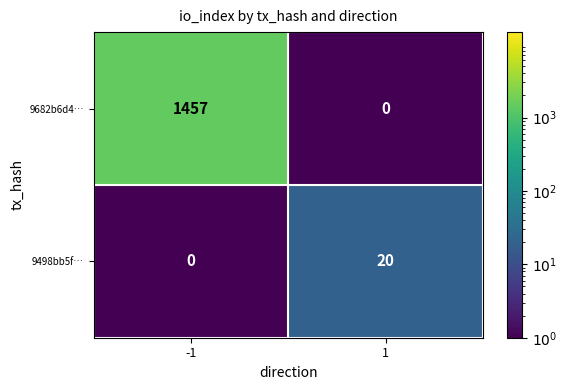

Reading left to right, extract all data points from this chart.

9682b6d4…: -1=1457	1=0
9498bb5f…: -1=0	1=20